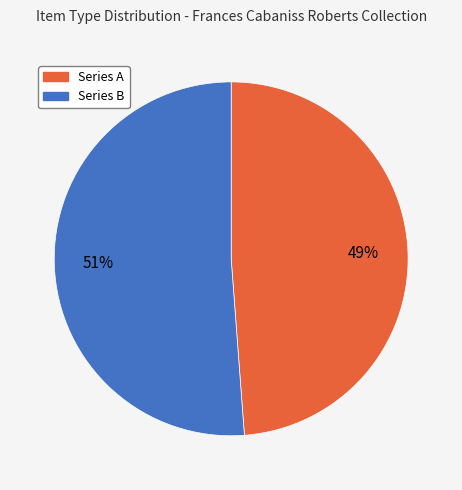

Is there a majority slice in this chart?

Yes